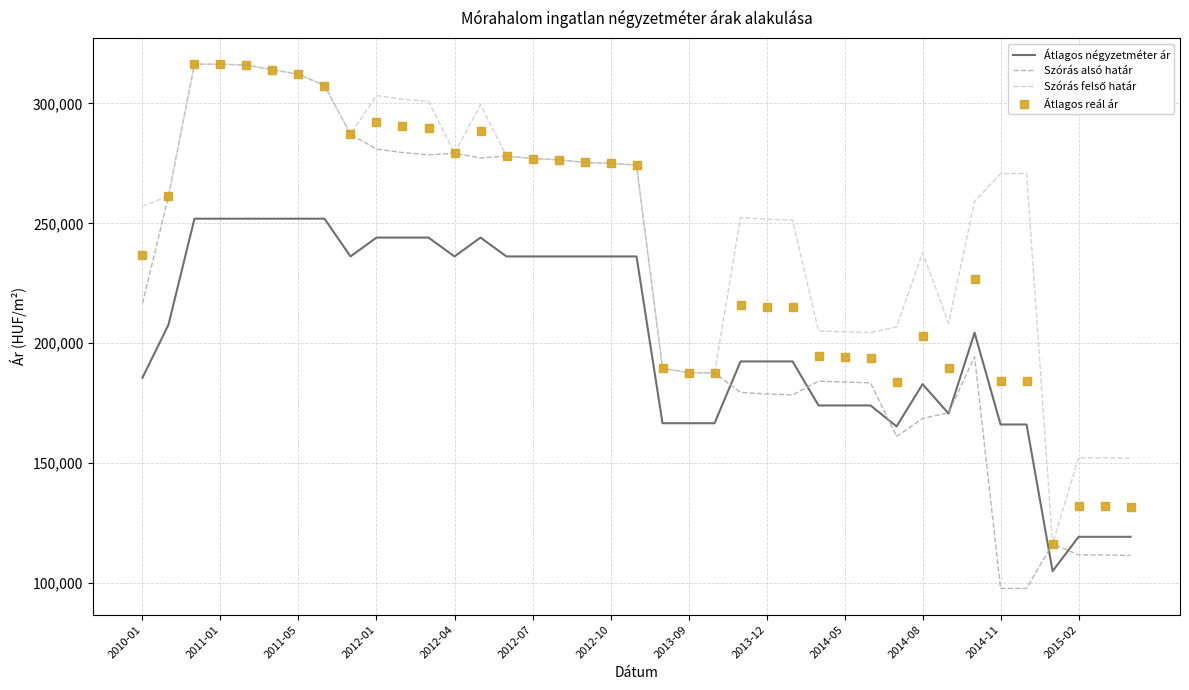

In Átlagos reál ár, how many points are lower than both neighbors (excluding endpoints)?

7